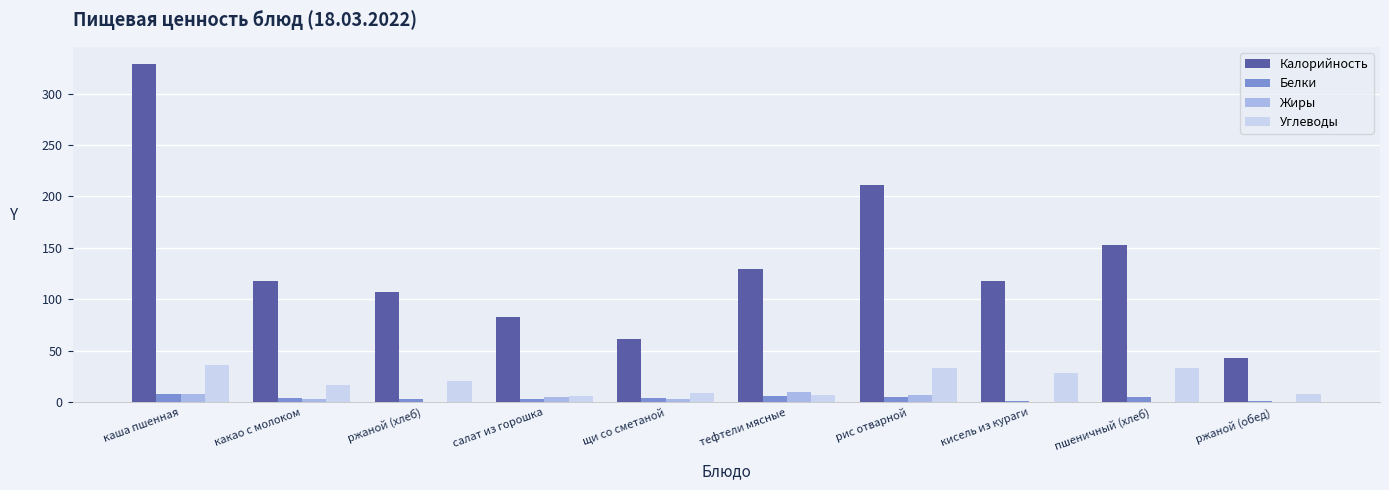

Which series changed the most between тефтели мясные and рис отварной?

Калорийность